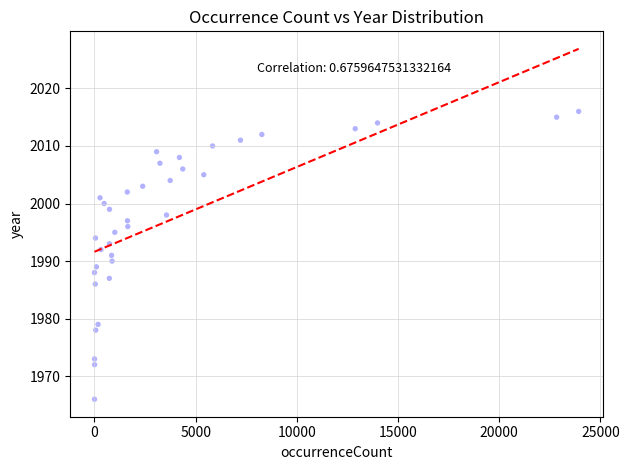

What is the range of Y values (max minus min)?

50